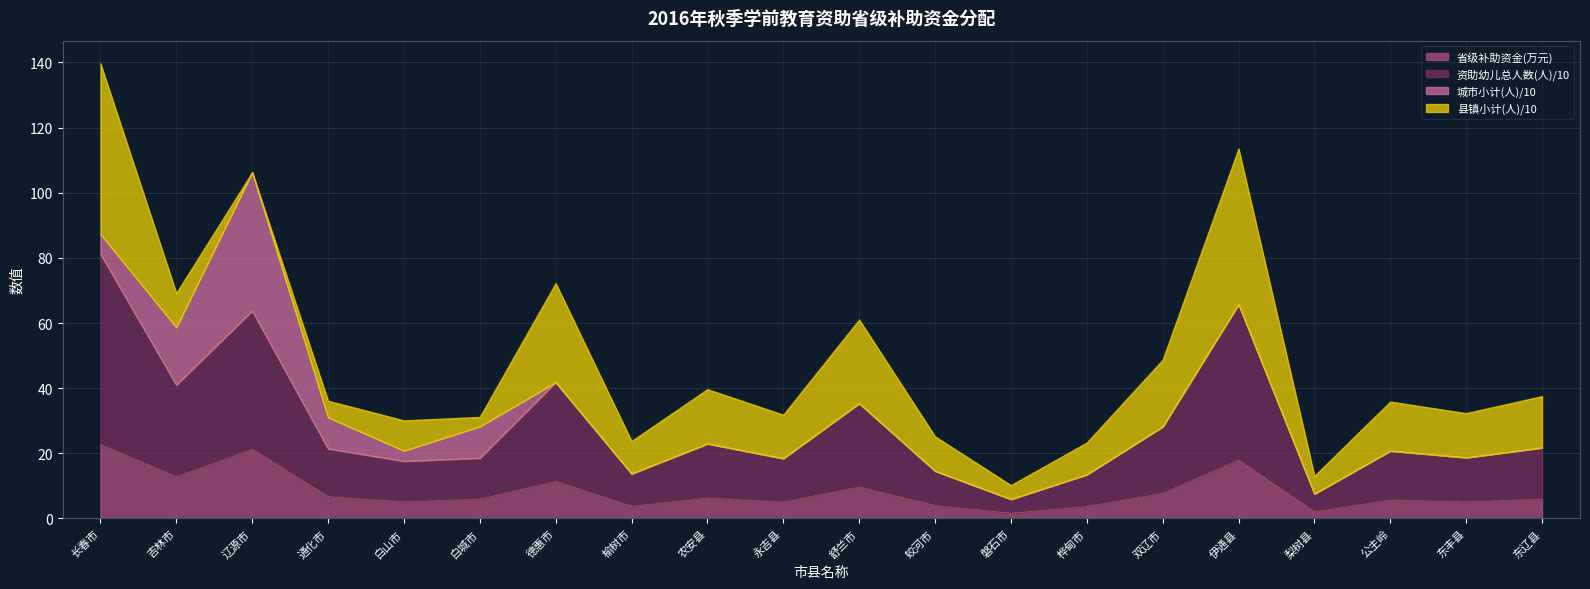

What position from the left is 梨树县?

17